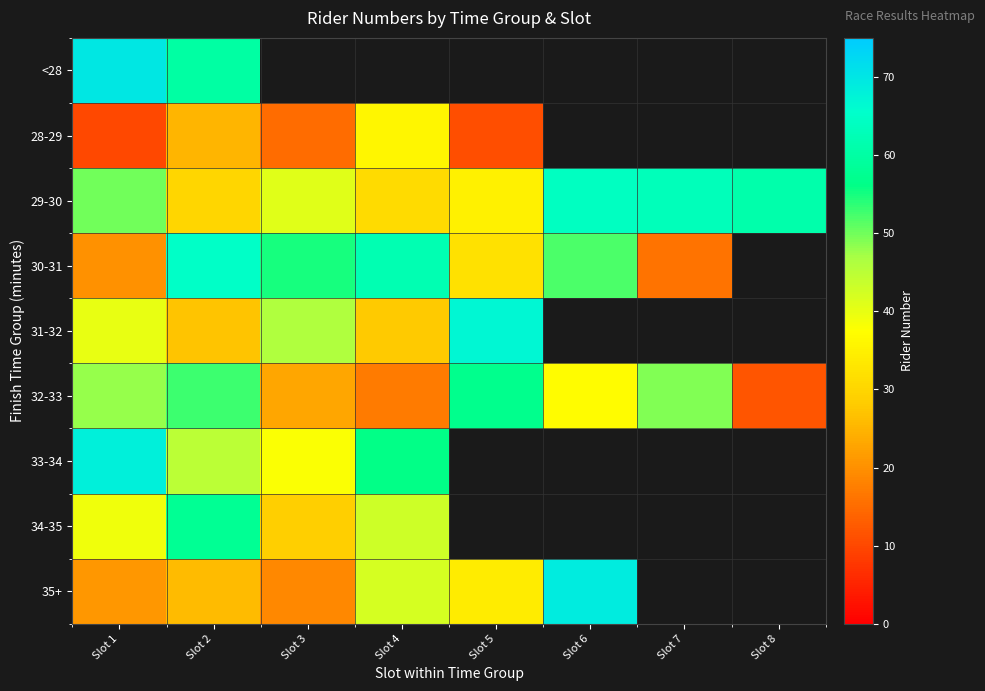

Which label corresponds to the largest value in the chart?

Slot 1